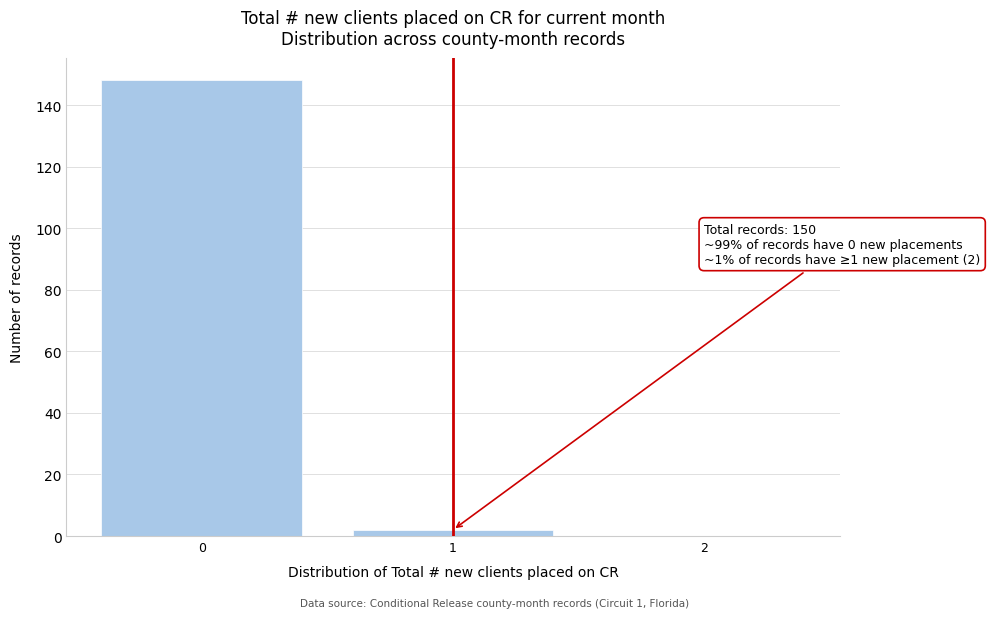

Which range on the x-axis has the tallest bar?

-0.5 to 0.5